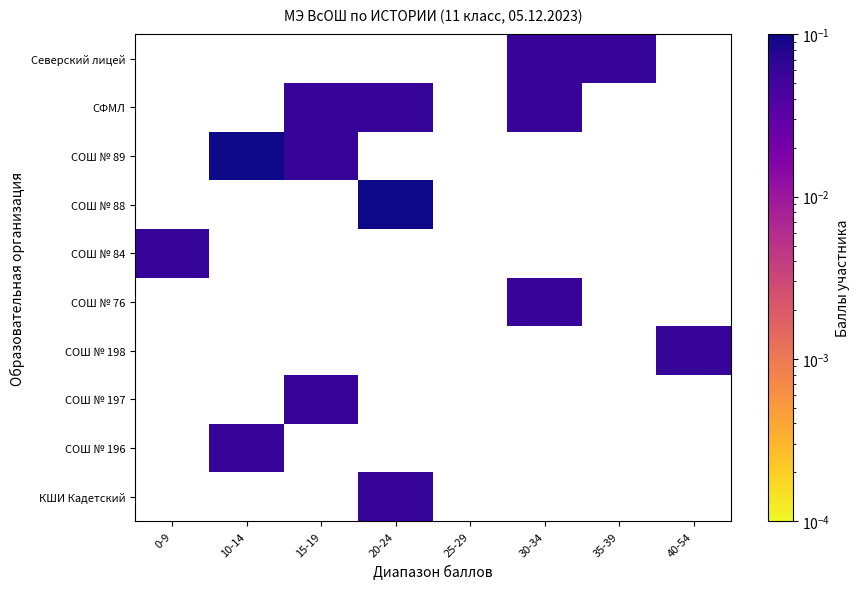

How many data points does each series have?

8